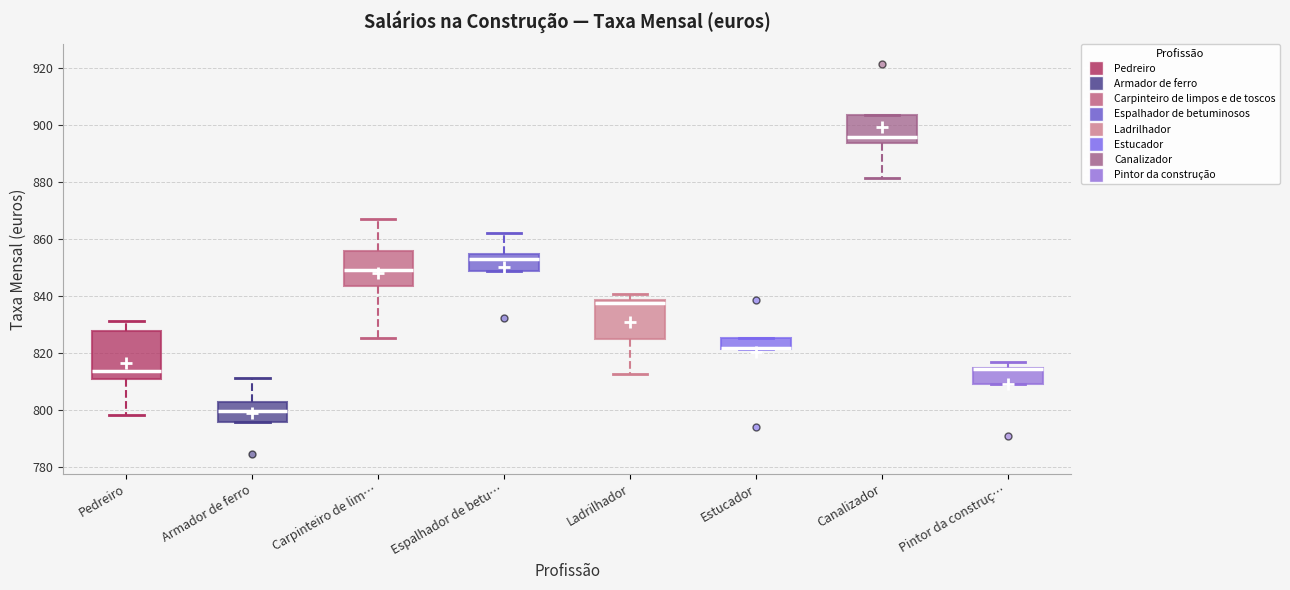

Which box is the tallest, from its lower edge to its upper edge?

Pedreiro